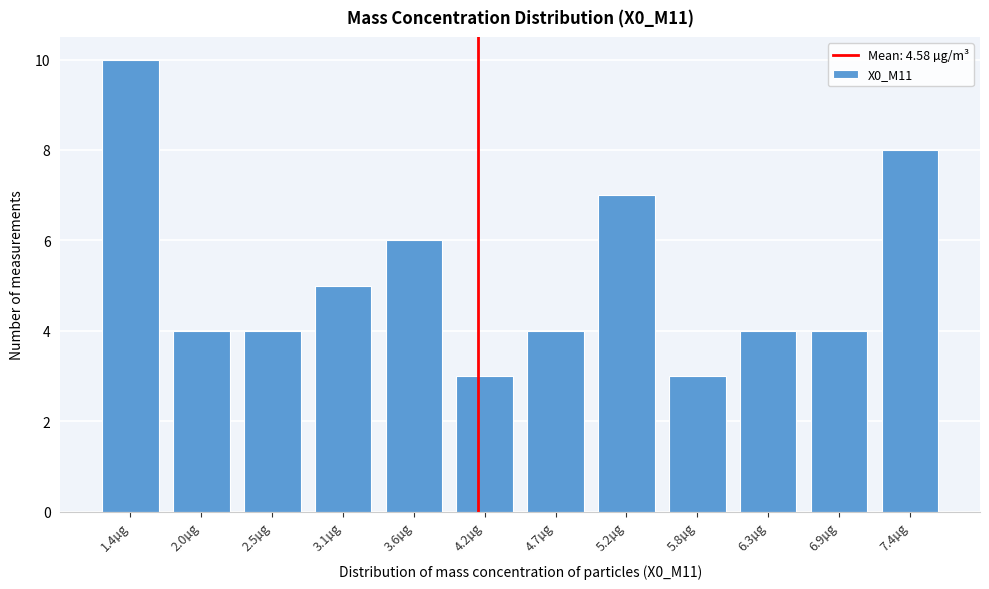

Reading left to right, what are all the values shown in this chart?

1.4µg=10	2.0µg=4	2.5µg=4	3.1µg=5	3.6µg=6	4.2µg=3	4.7µg=4	5.2µg=7	5.8µg=3	6.3µg=4	6.9µg=4	7.4µg=8